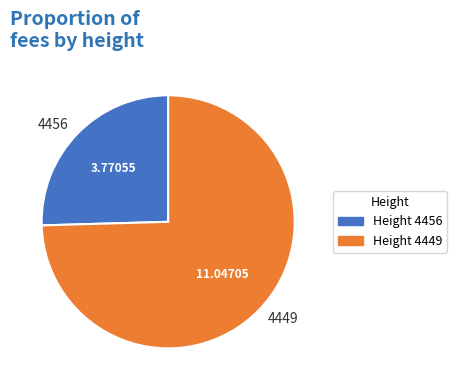

Approximately how many times larger is the value at 4449 compared to 4456?

2.9